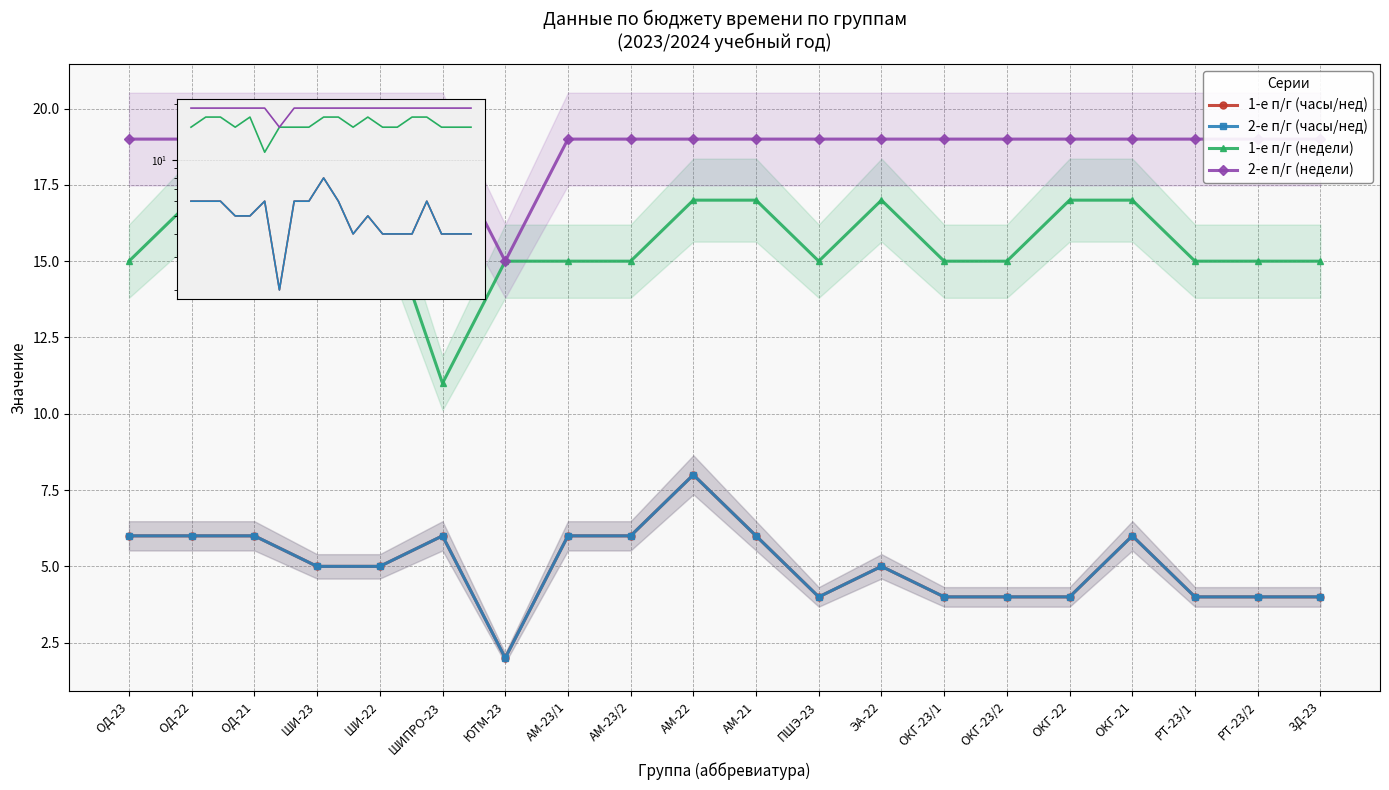

Is the value of 2-е п/г (часы/нед) at ШИПРО-23 greater than the value of 1-е п/г (недели) at ПШЭ-23?

No